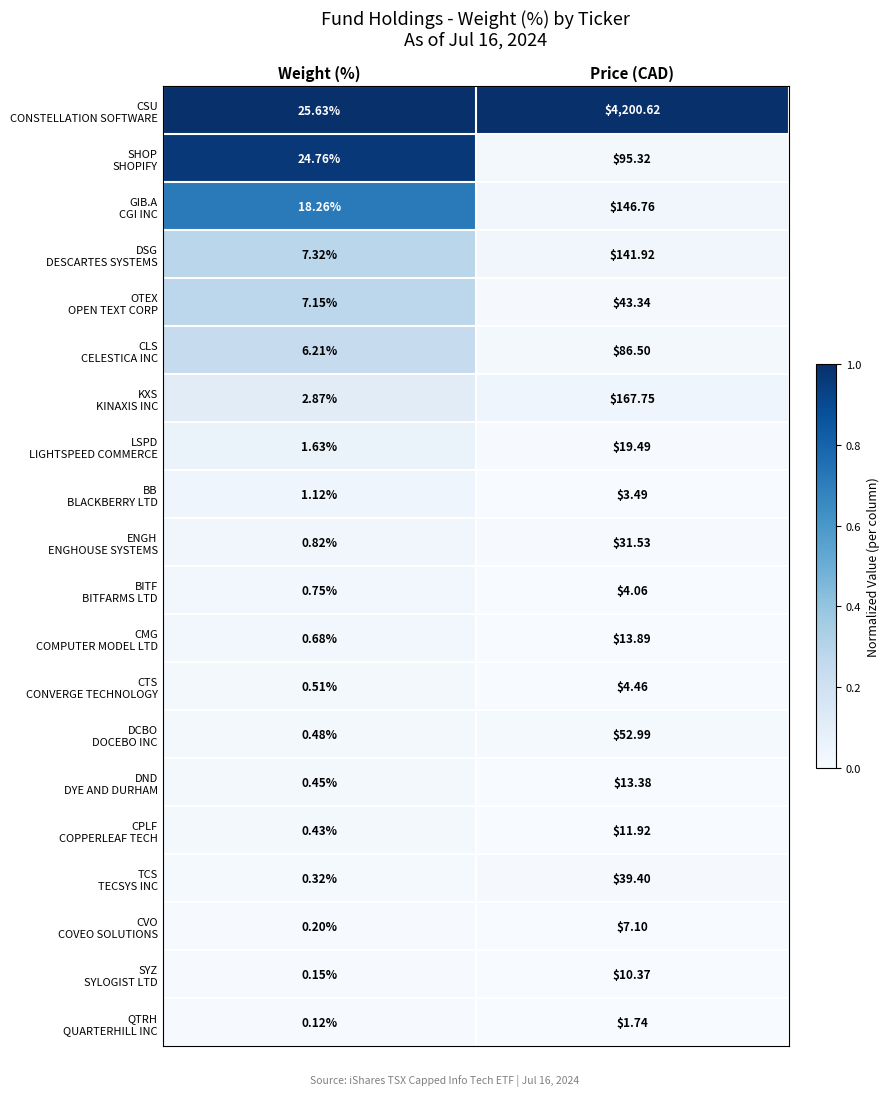

Which label corresponds to the smallest value in the chart?

Weight (%)